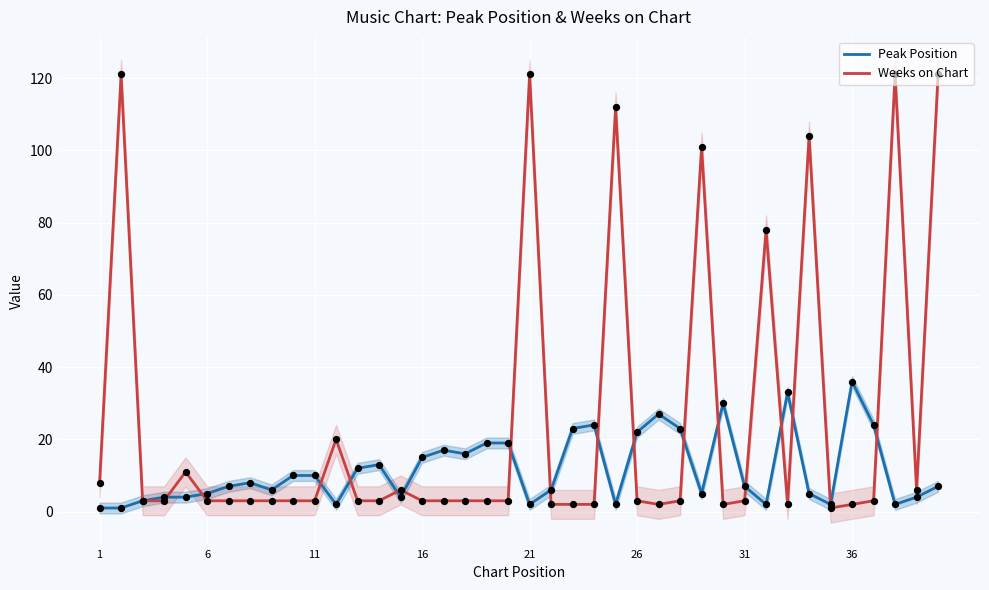

Is the value of Peak Position at 26 greater than the value of Weeks on Chart at 31?

Yes